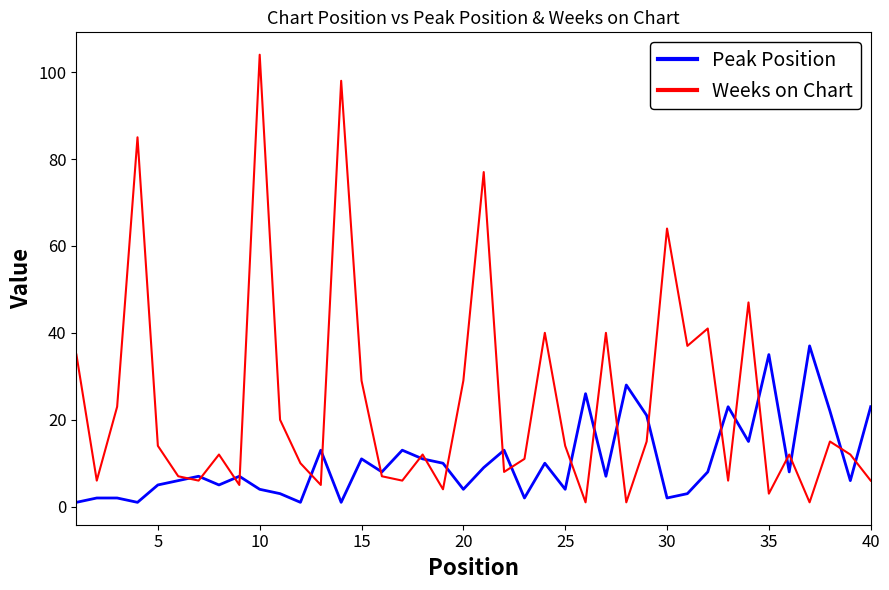

Which series has the largest range (max minus min)?

Weeks on Chart